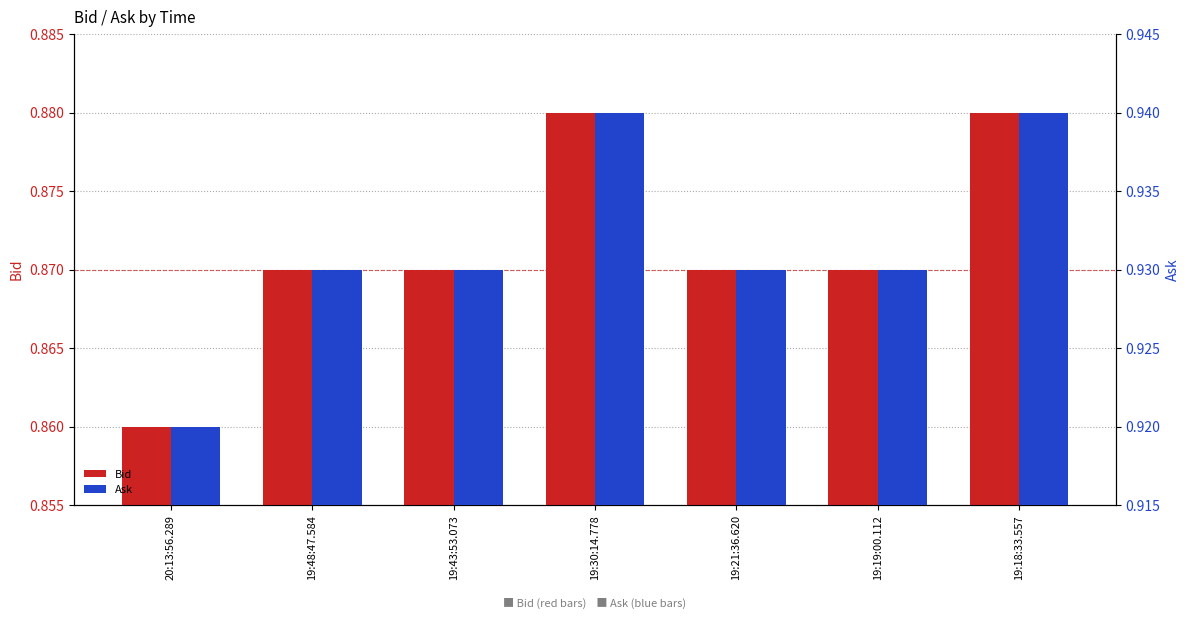

Which series changed the most between 19:48:47.584 and 19:18:33.557?

Bid